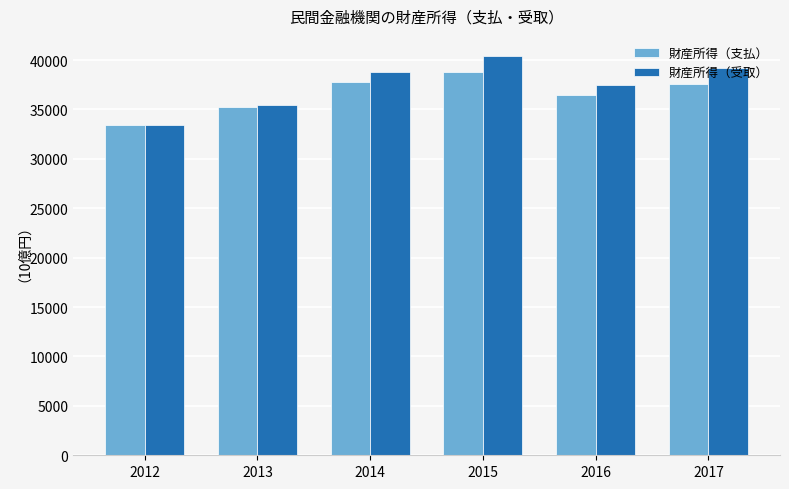

What is the value of the 財産所得（支払） bar at the 6th from the left?

37545.2